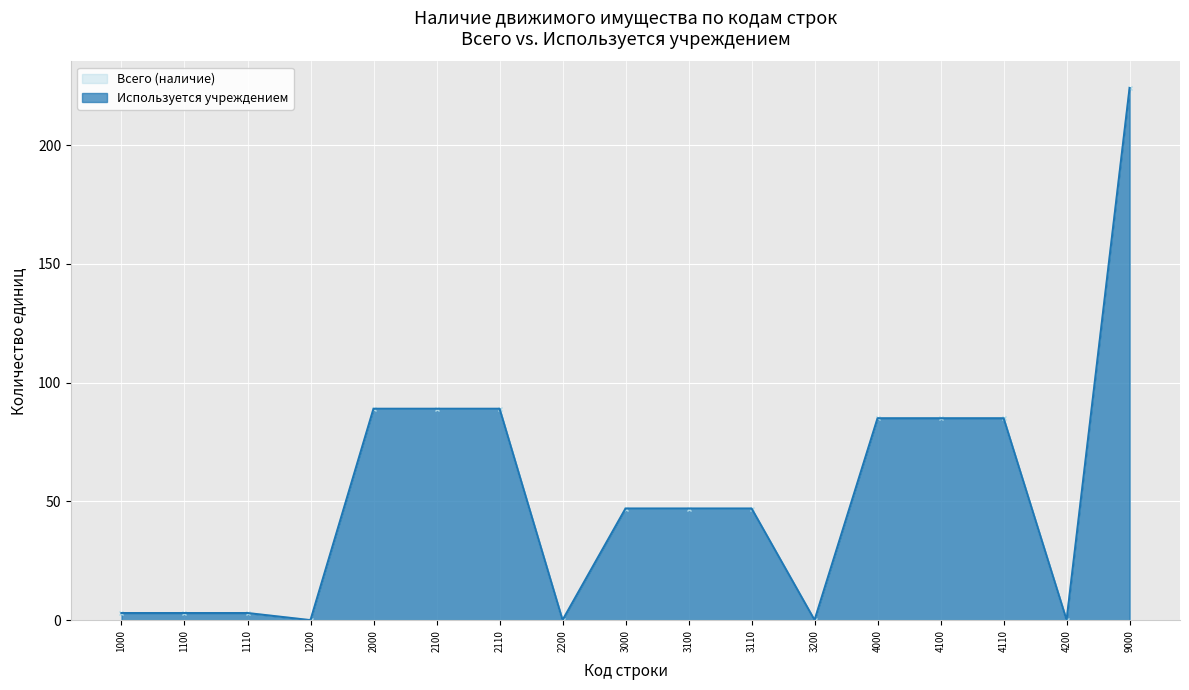

The Всего (наличие) series shows -145 at 2200. True or false?

False